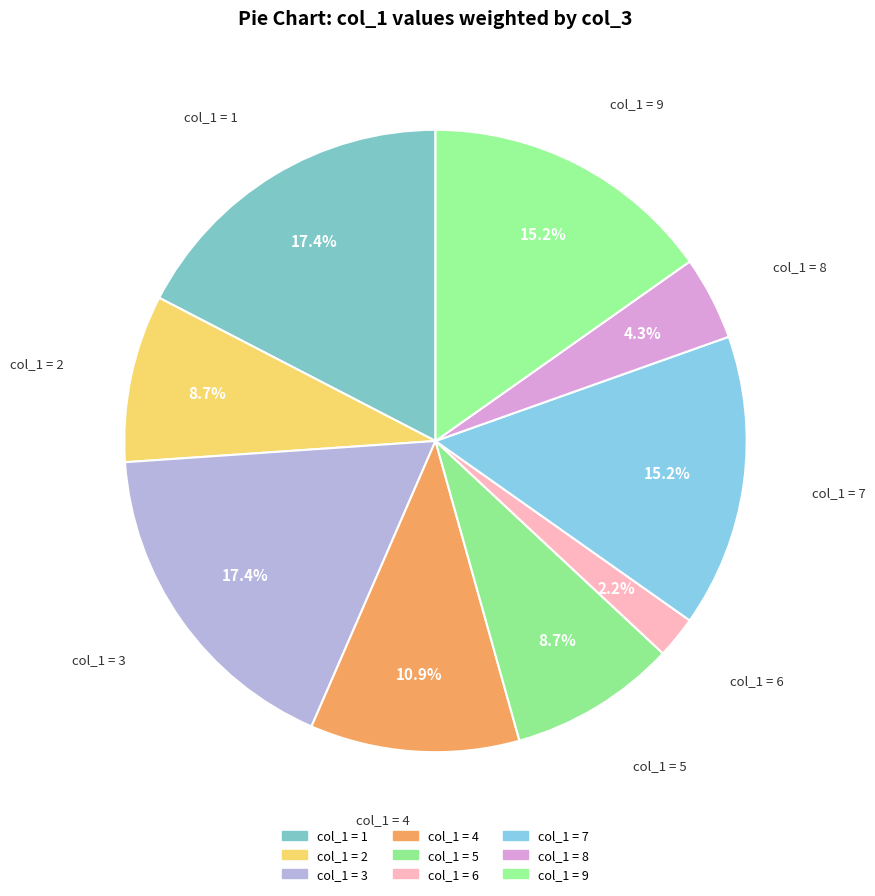

Count the number of slices in the pie.

9